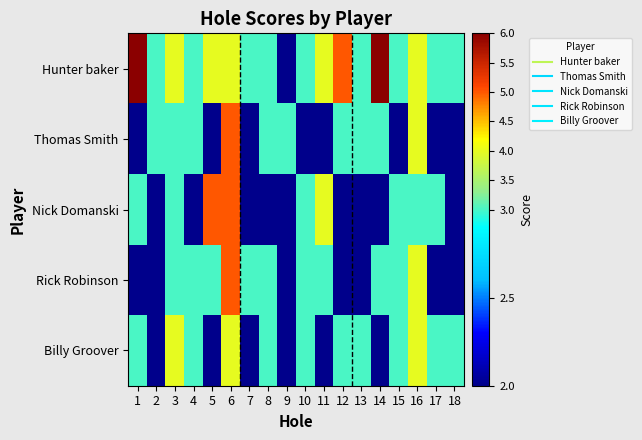

Count the number of data series in this chart.

5